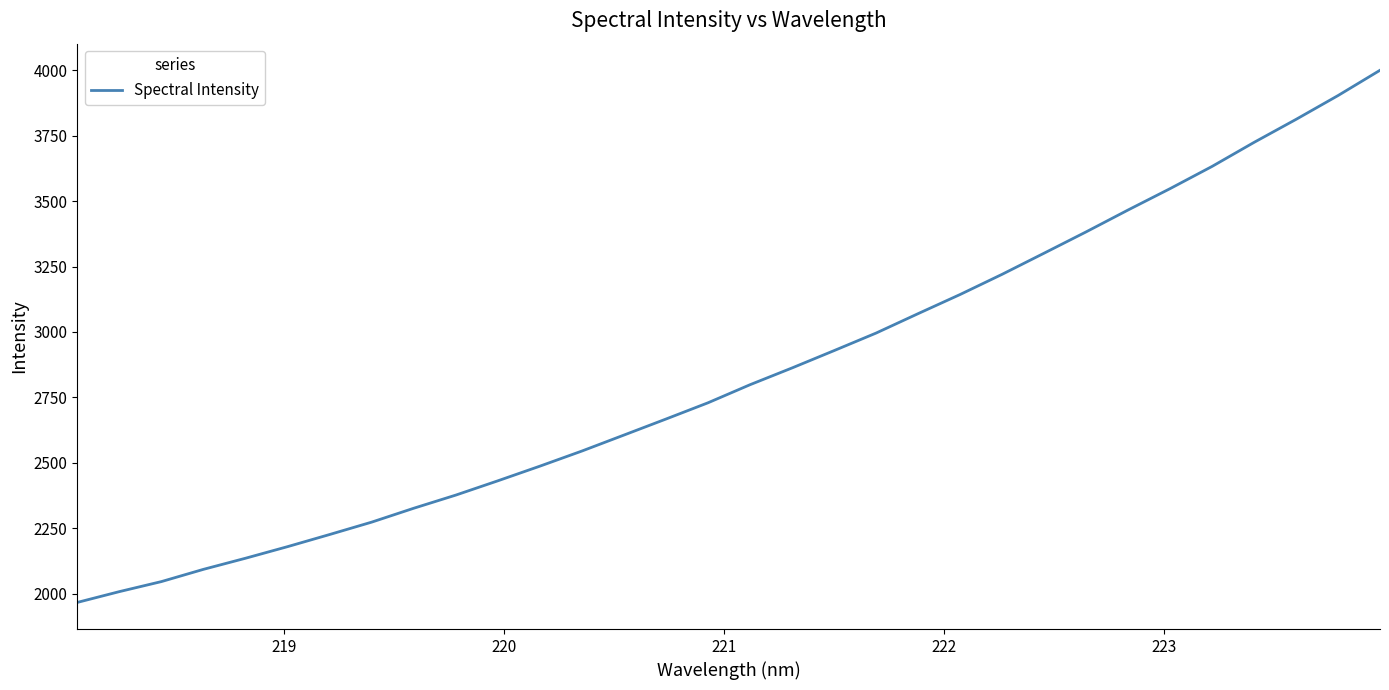

What is the minimum value shown in the chart?

1966.3